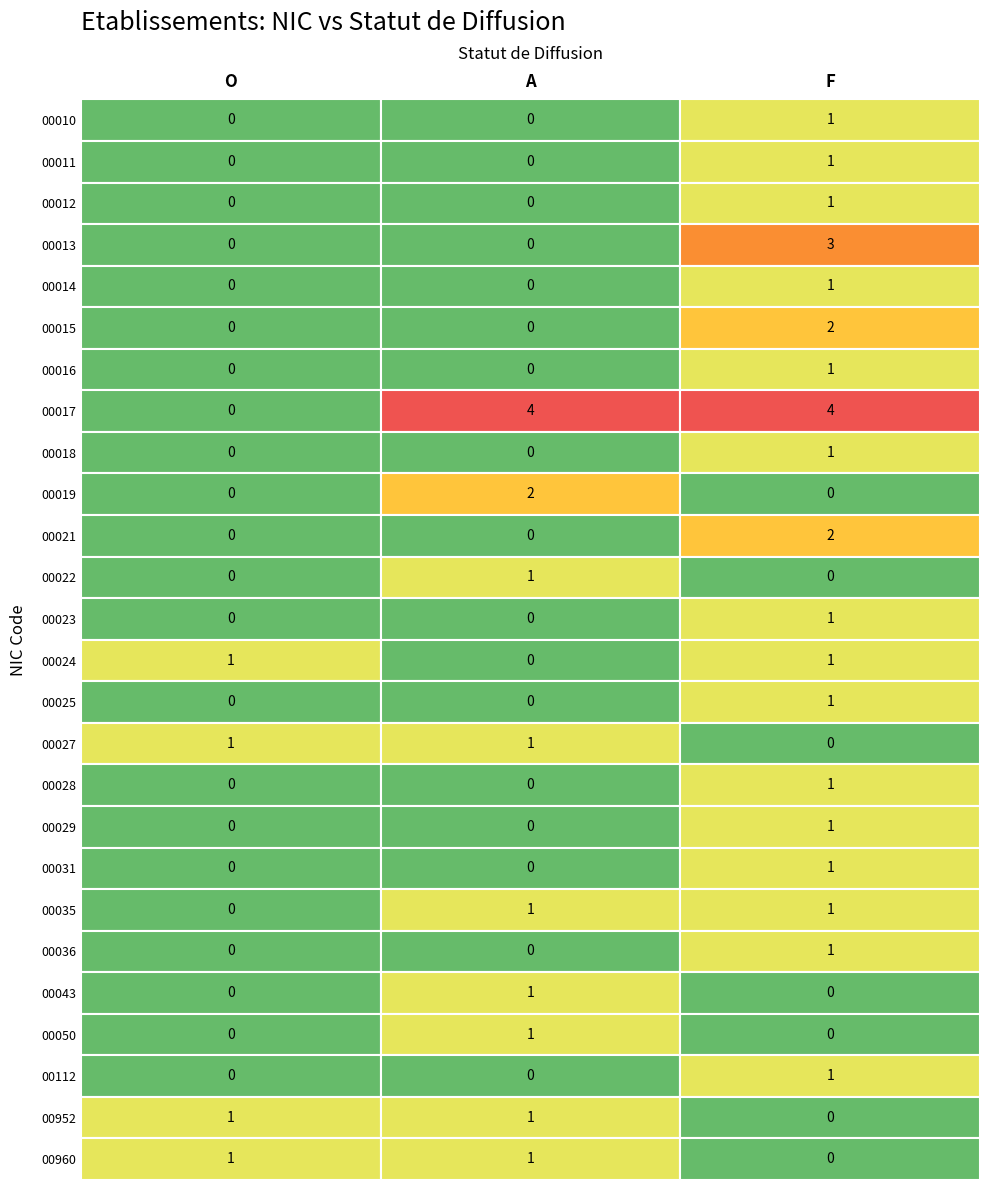

What is the sum of all 00023 values?

1